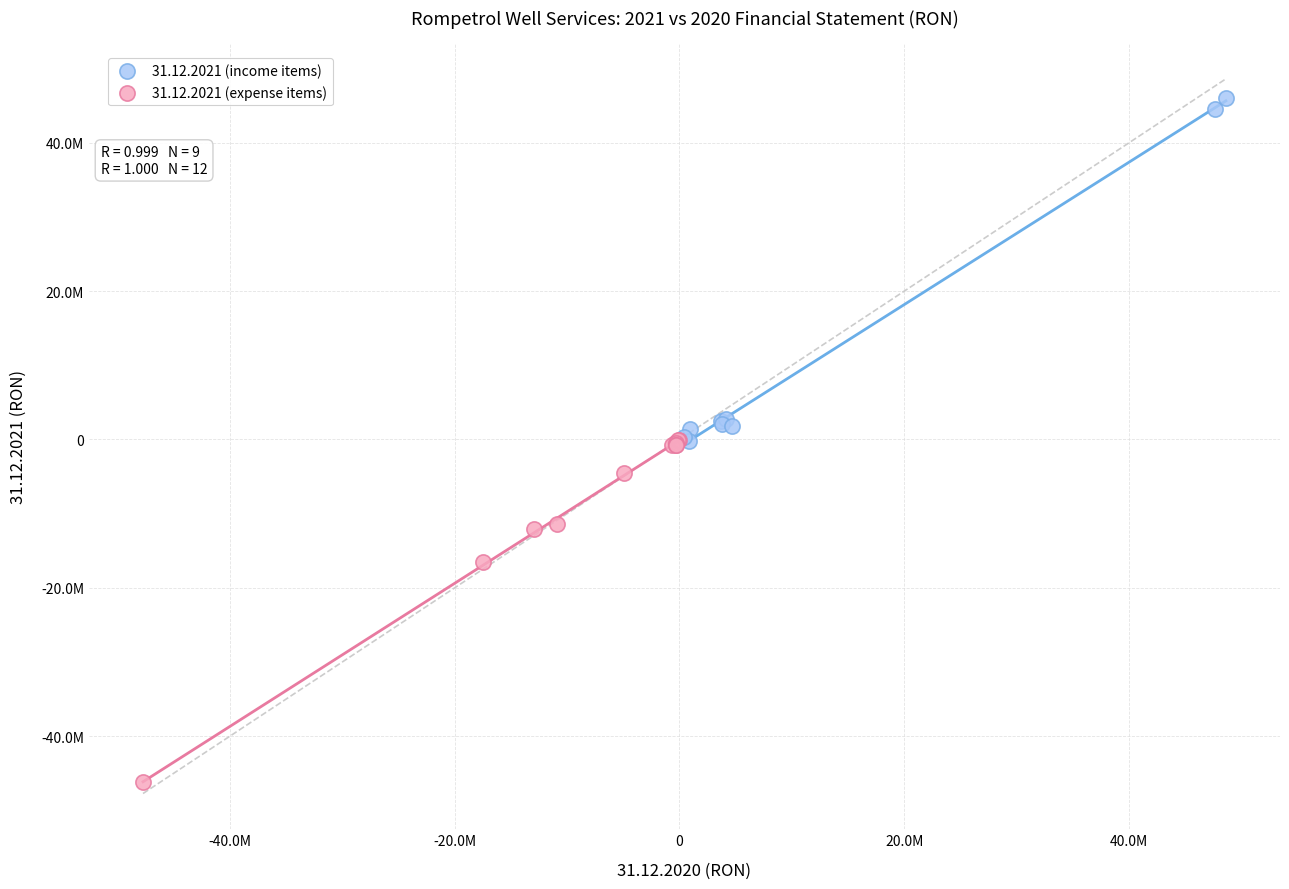

Which series reaches the minimum Y coordinate?

31.12.2021 (expense items)